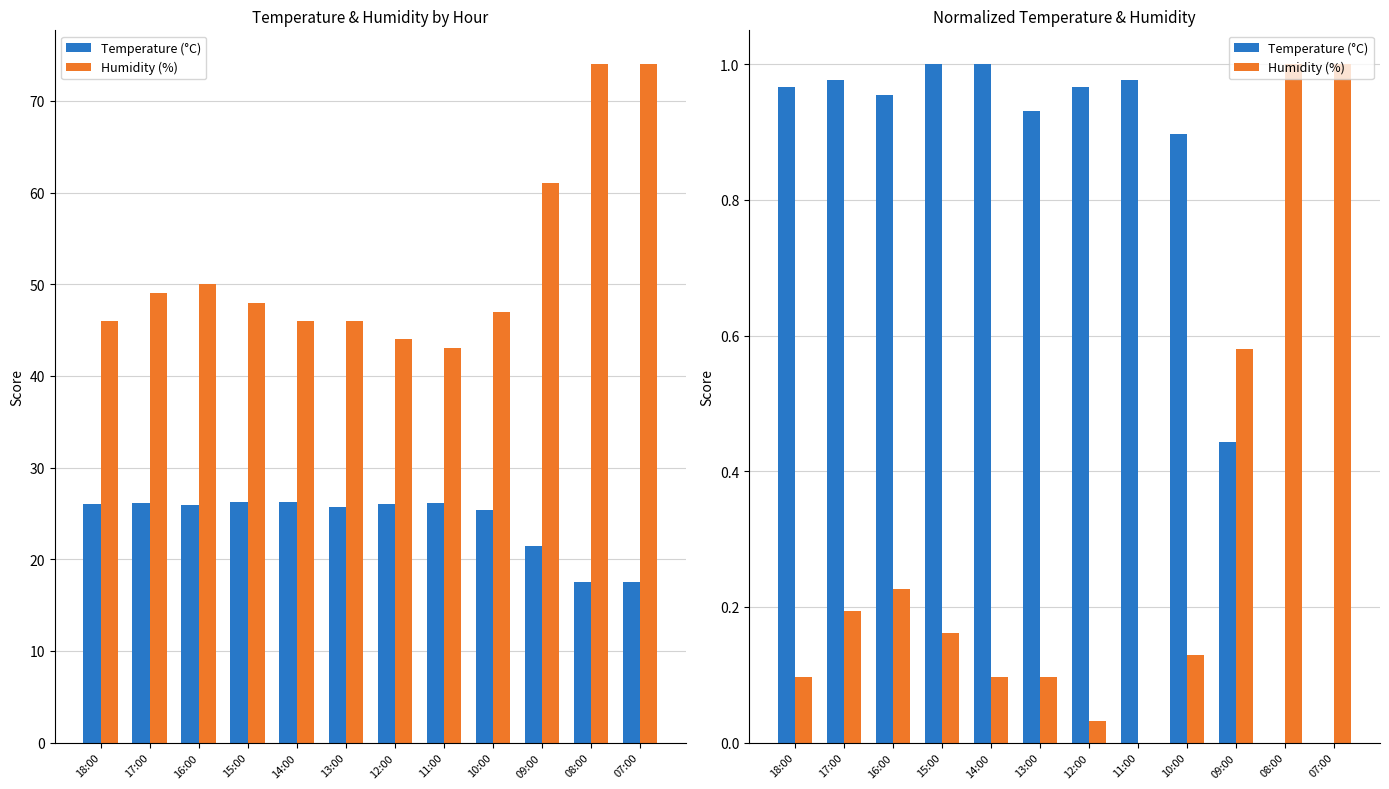

List the series in order of their peak value, lowest first.

Temperature (°C), Humidity (%)